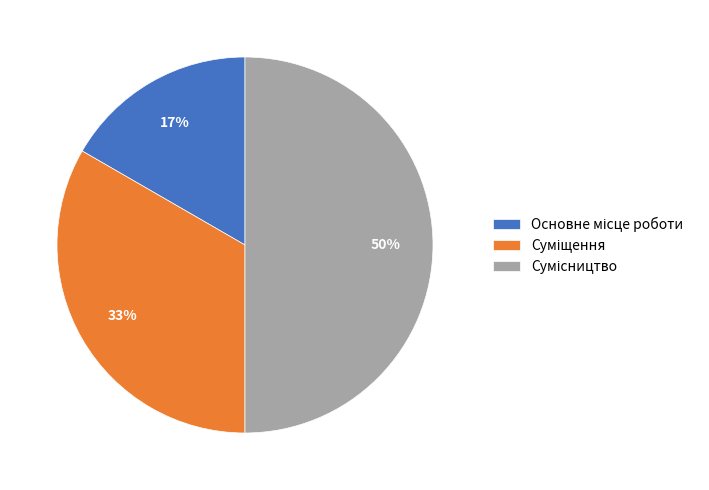

To the nearest percent, what is the average slice percentage?

33%